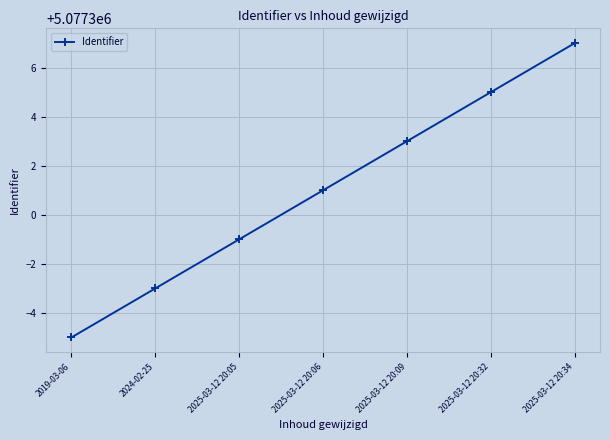

What is the difference between the second highest and second lowest values?

8